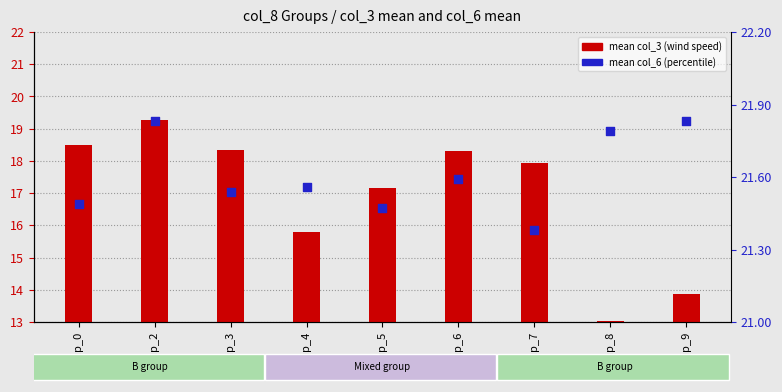

At which category is the sum across all series the highest?

group_2